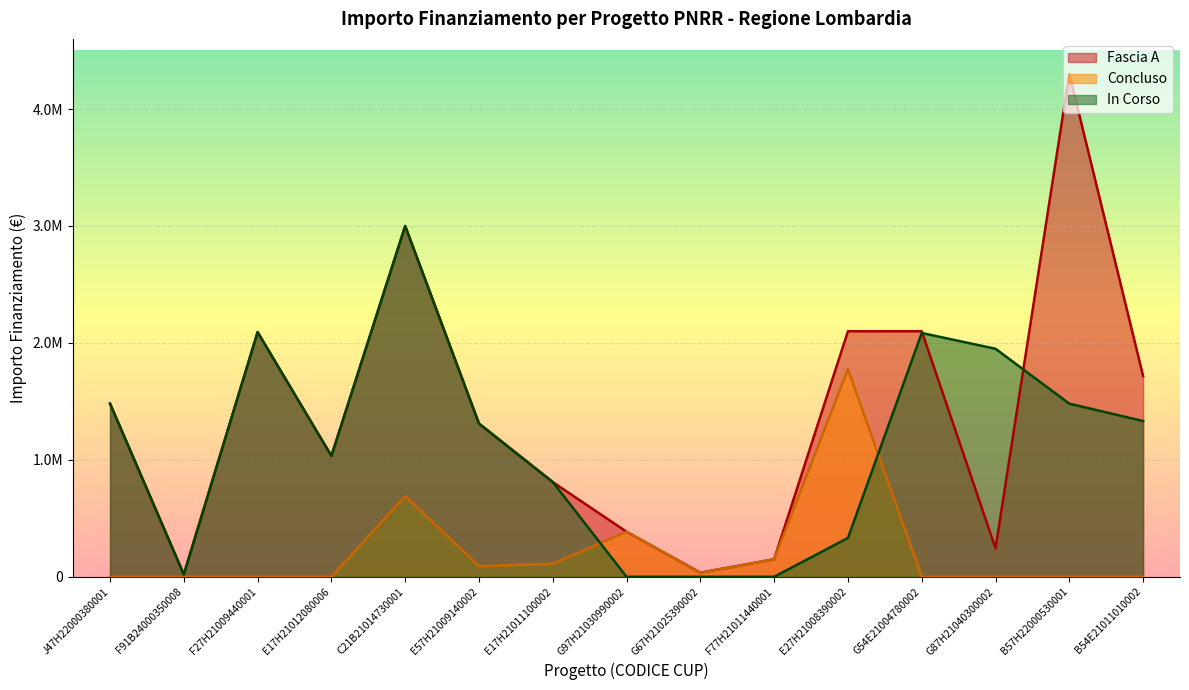

At F77H21011440001, list the series in order from largest to smallest.

Fascia A, Concluso, In Corso